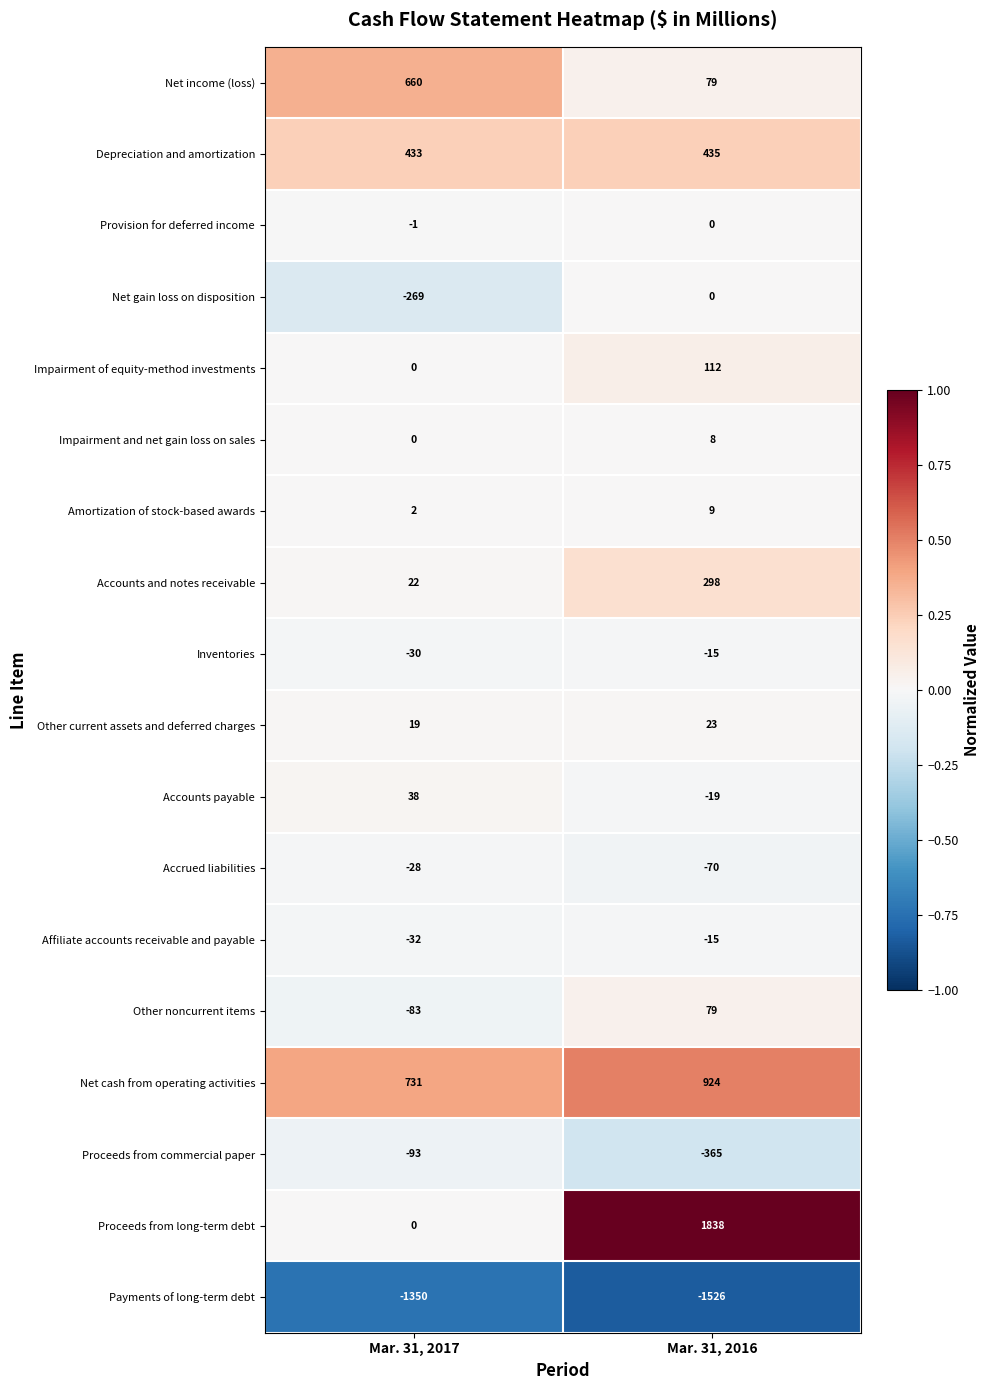

How many series are shown in this chart?

18